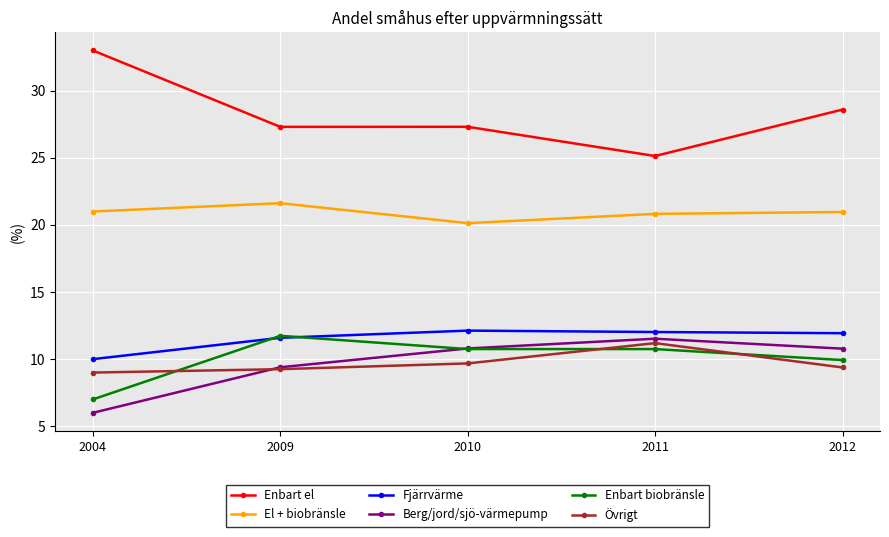

What are all the series names shown in the legend?

Enbart el, El + biobränsle, Fjärrvärme, Berg/jord/sjö-värmepump, Enbart biobränsle, Övrigt